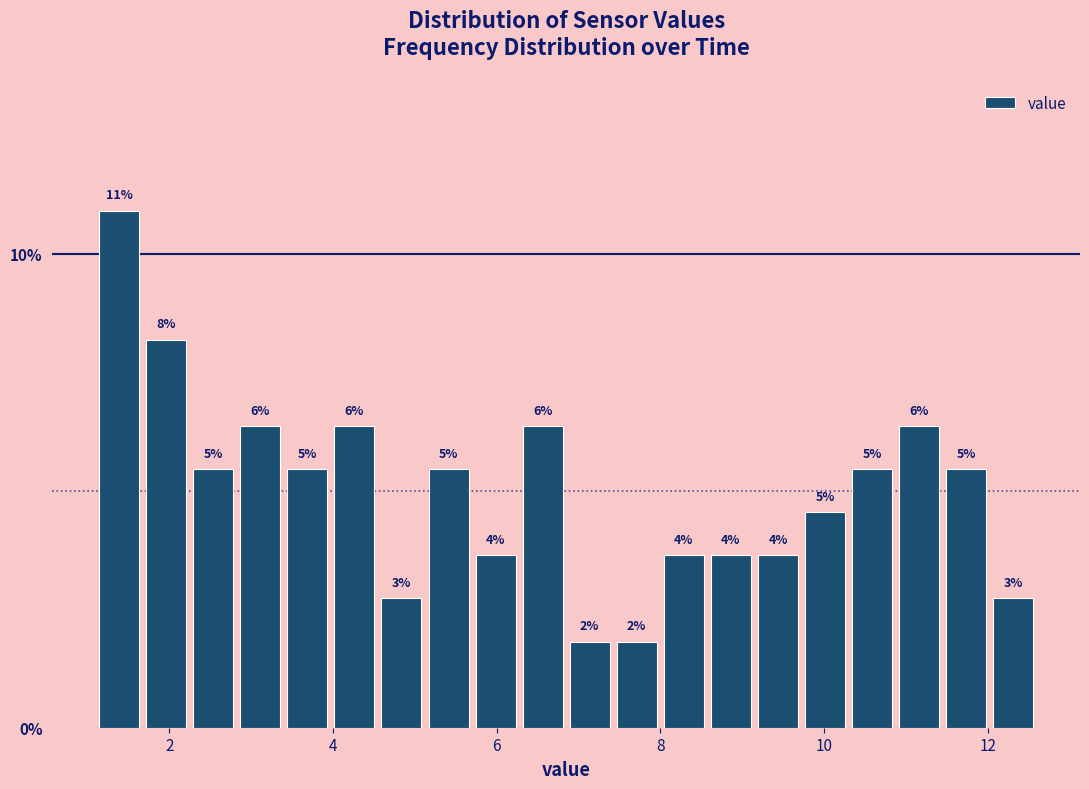

Read against the x-axis, roughly where is the centre of the tallest bar?

1.4